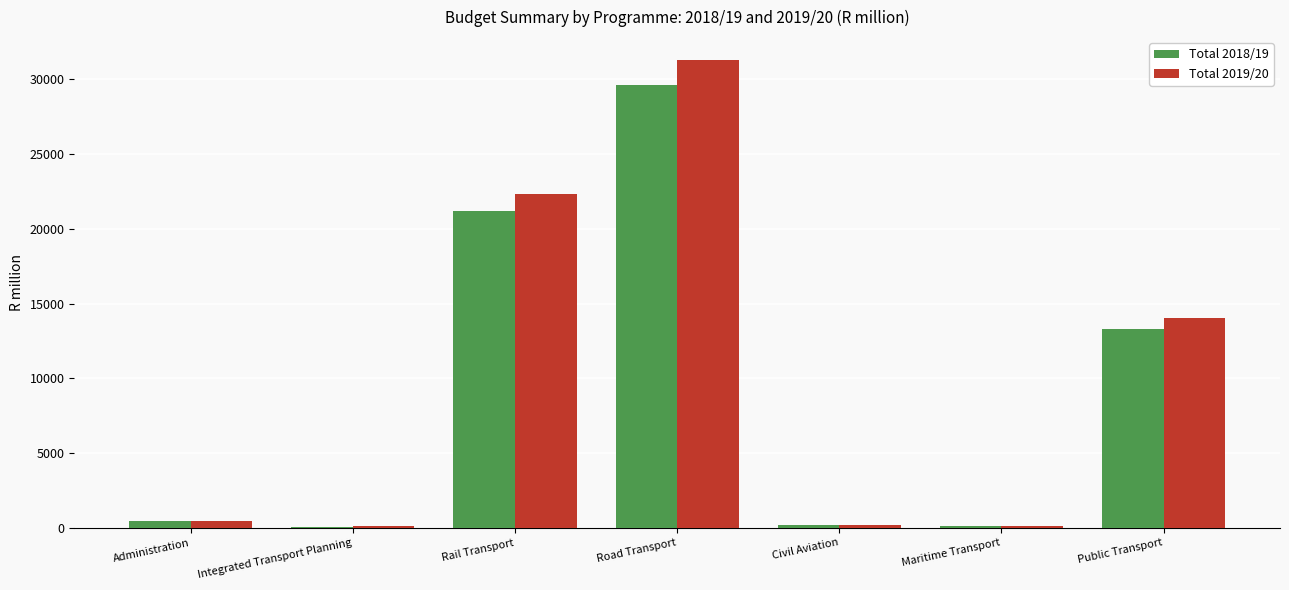

What is the sum of all Total 2018/19 values?

64950.2